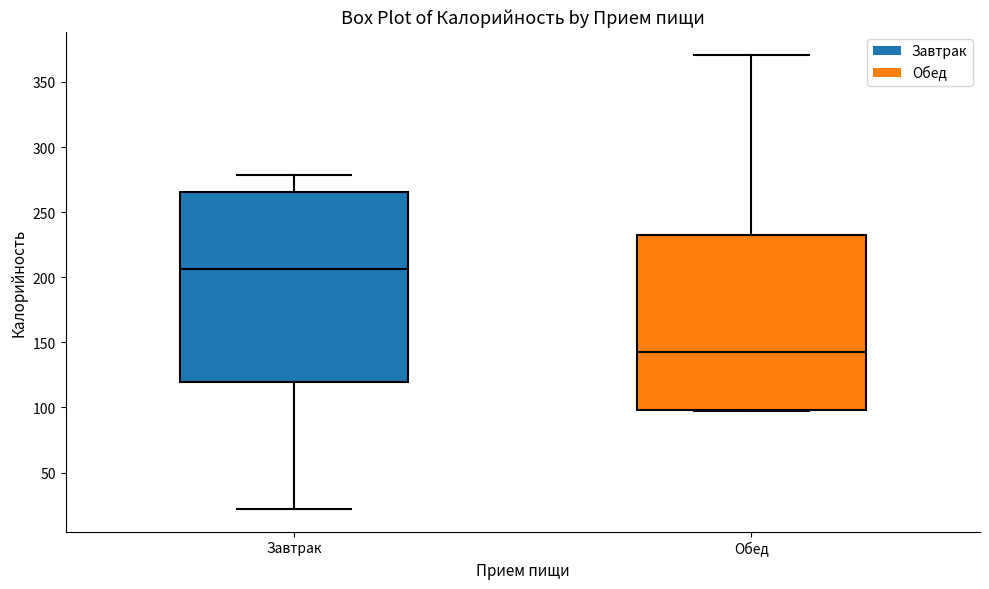

Reading left to right, transcribe this box plot: for each box, give where its median line is, the range the box spans, and where its two whiskers end, as read against the y-axis. The values are not printed on the chart, so give them approximately, as read against the axis.

Завтрак: median 205, box 120 to 265, whiskers 20 to 280
Обед: median 140, box 100 to 230, whiskers 100 to 370